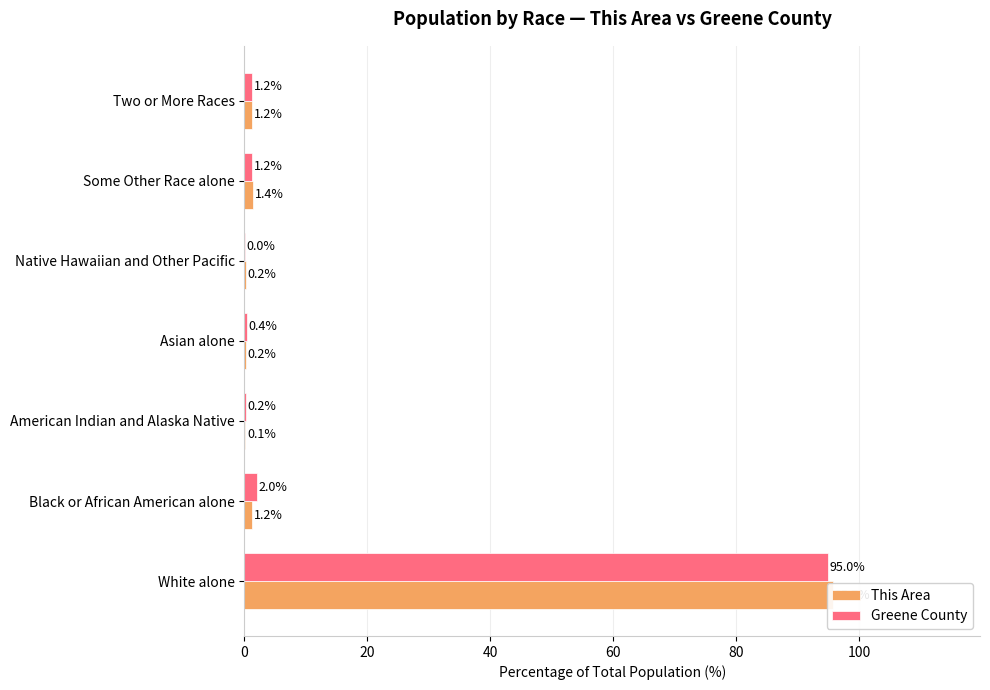

Reading left to right, transcribe all the data shown in this chart.

This Area: 95.7	1.2	0.1	0.2	0.2	1.4	1.2
Greene County: 95.0	2.0	0.2	0.4	0.0	1.2	1.2